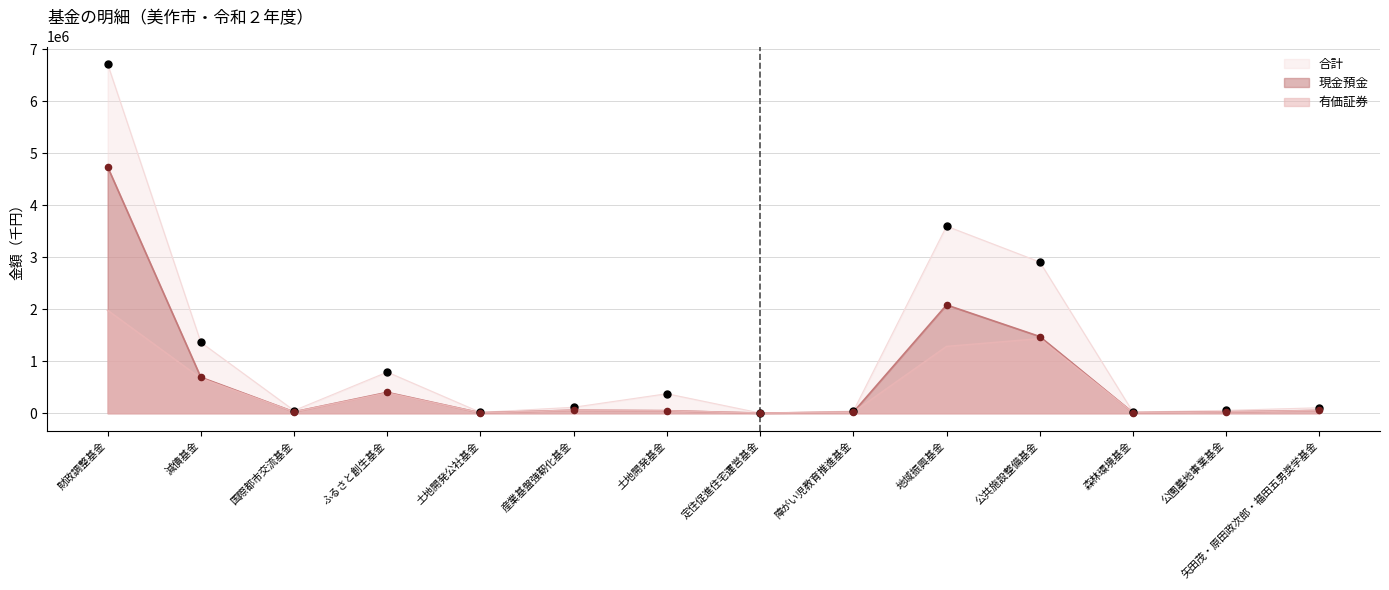

Which series has the largest total across all categories?

合計